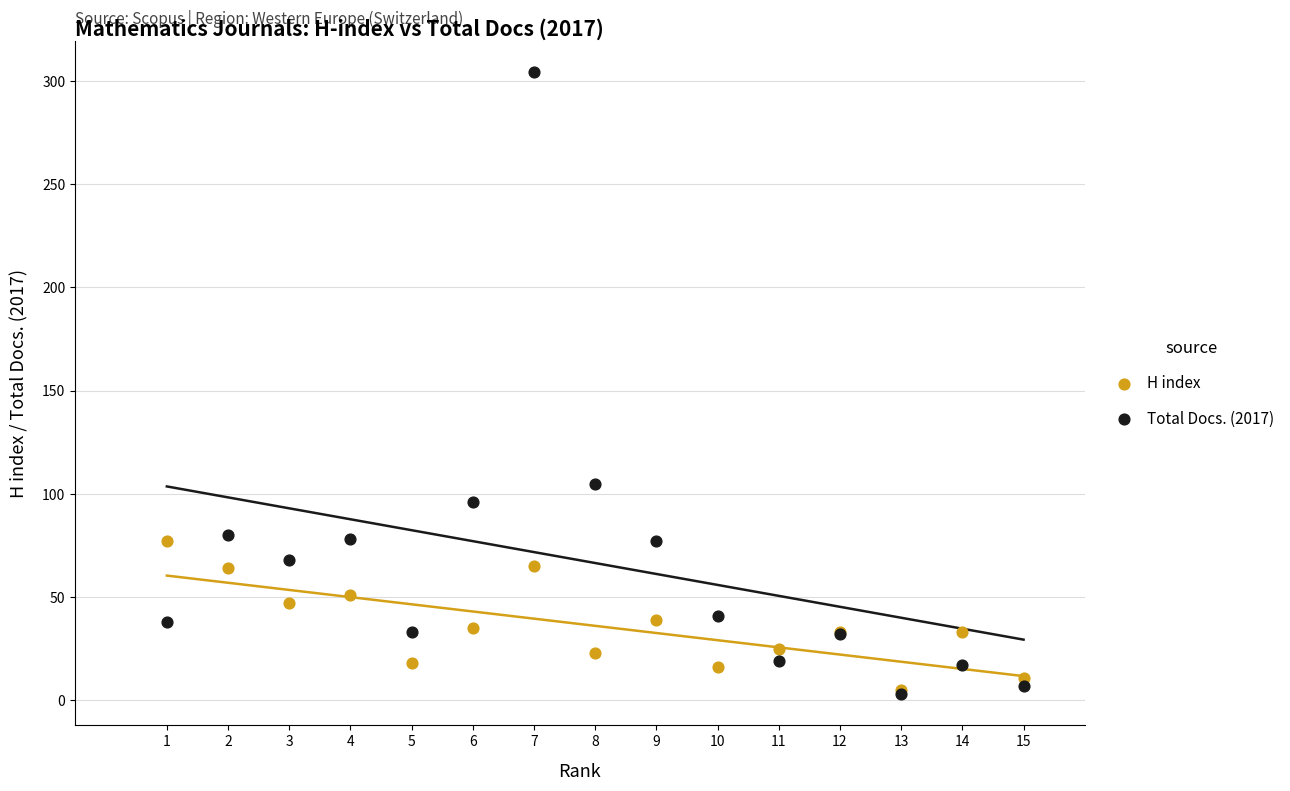

What are all the series names shown in the legend?

H index, Total Docs. (2017)